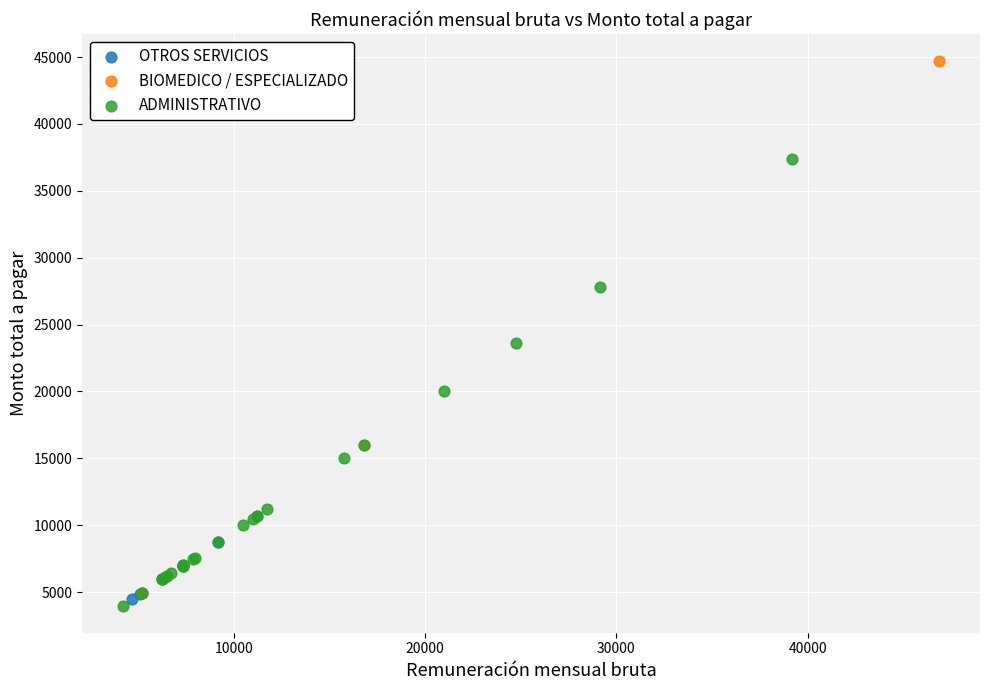

Which series reaches the maximum Y coordinate?

BIOMEDICO / ESPECIALIZADO